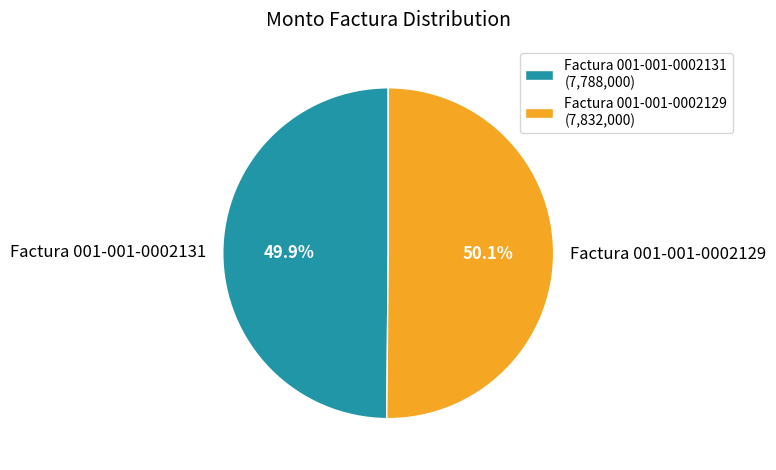

Is it true that Factura 001-001-0002129 is 63% of the pie?

False